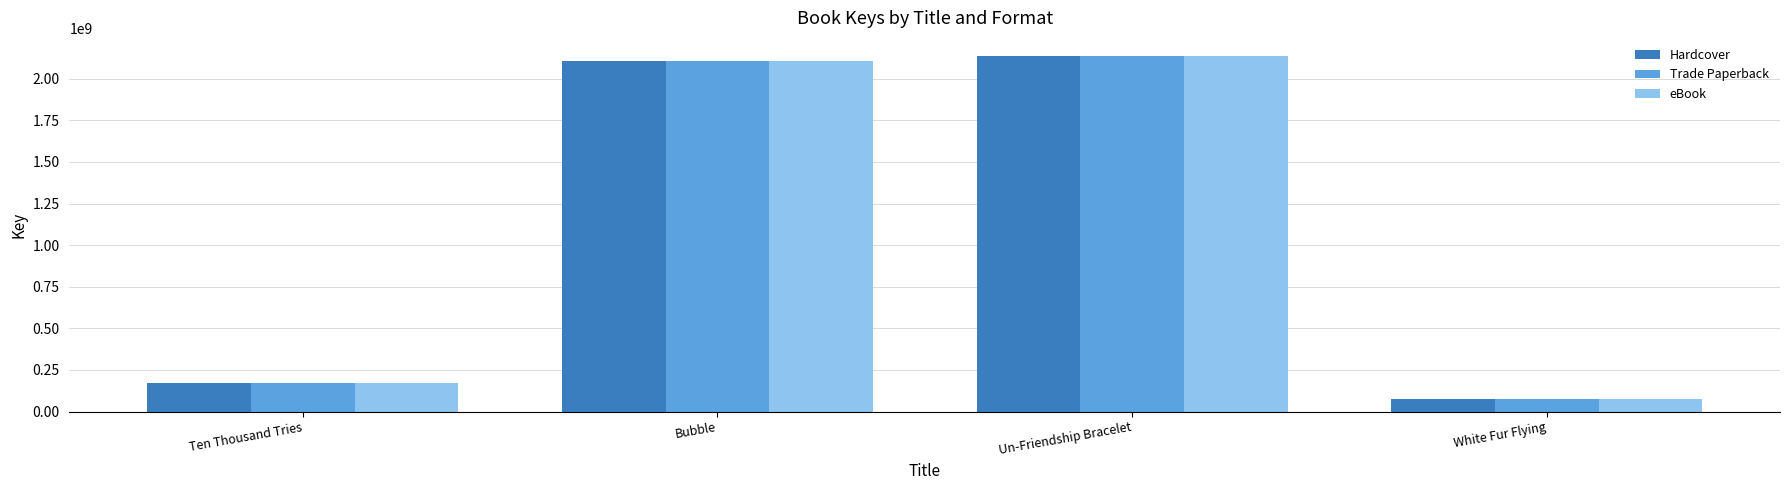

Reading right to left, extract all data points from this chart.

Hardcover: White Fur Flying=78141489	Un-Friendship Bracelet=2138745984	Bubble=2108576140	Ten Thousand Tries=174026030
Trade Paperback: White Fur Flying=78141489	Un-Friendship Bracelet=2138745984	Bubble=2108576140	Ten Thousand Tries=174026030
eBook: White Fur Flying=78141489	Un-Friendship Bracelet=2138745984	Bubble=2108576140	Ten Thousand Tries=174026030